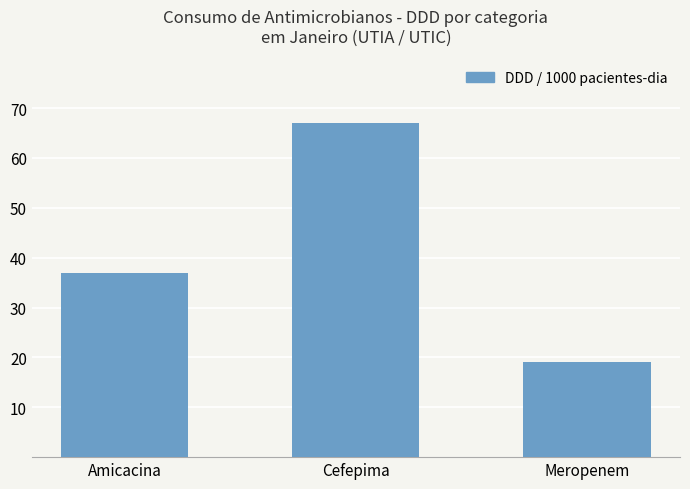

Which label corresponds to the smallest value in the chart?

Meropenem